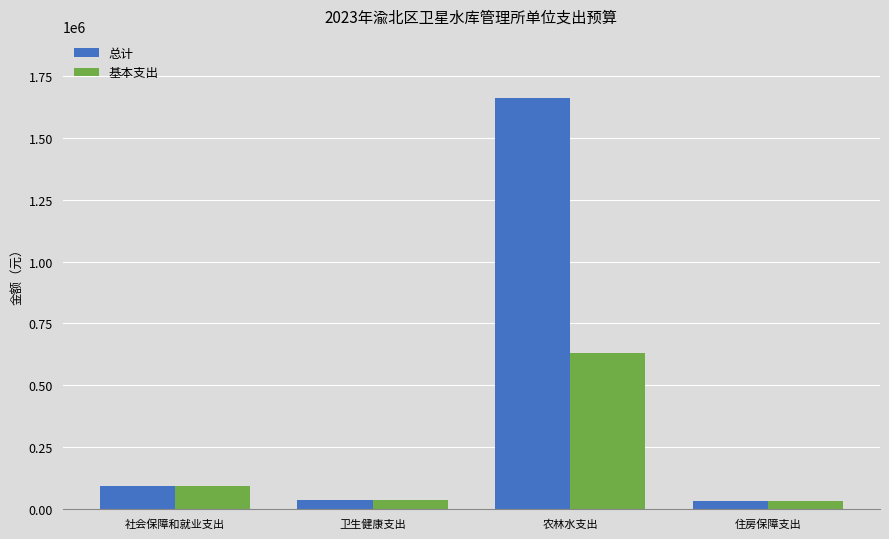

What position from the right is 住房保障支出?

1